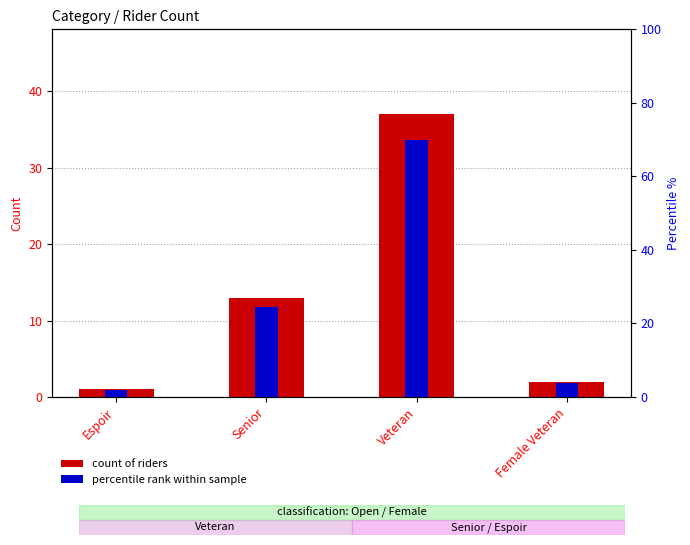

Rank the series by their average value, from lowest to highest.

Count of riders, Percentile within sample